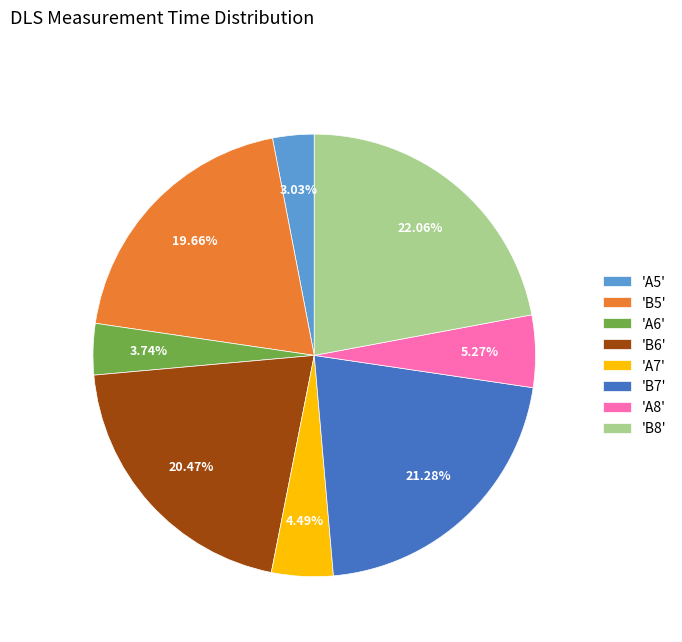

Do 'A5' and 'B6' together represent more than half of the pie?

No